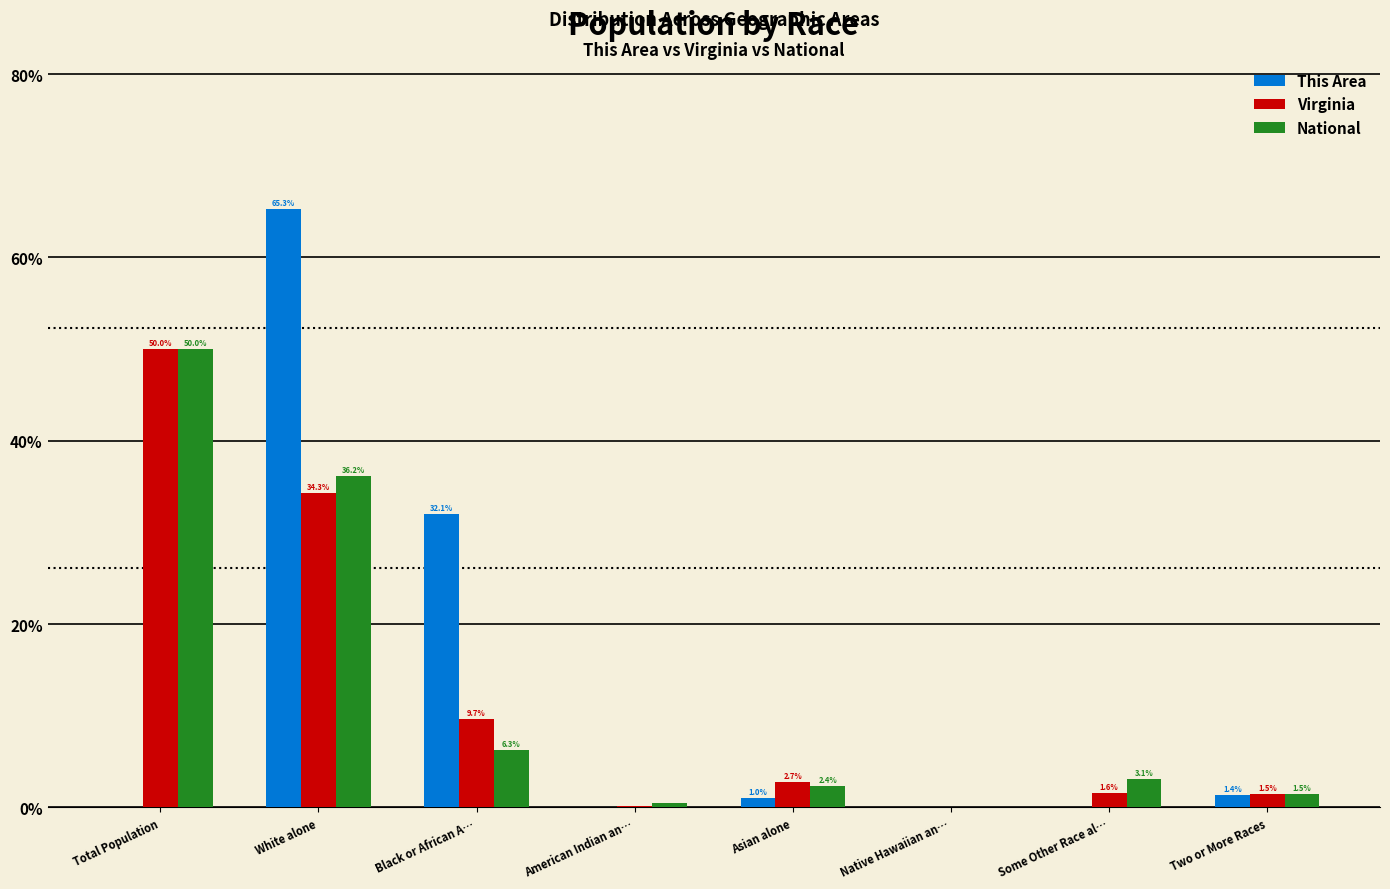

What are all the series names shown in the legend?

This Area, Virginia, National